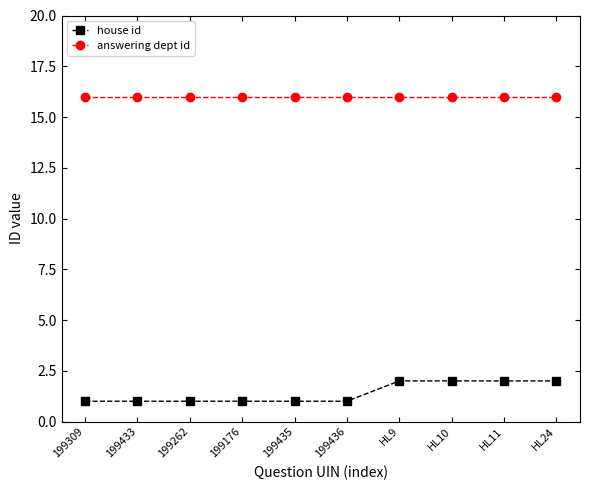

List the series in order of their overall mean, lowest first.

house id, answering dept id